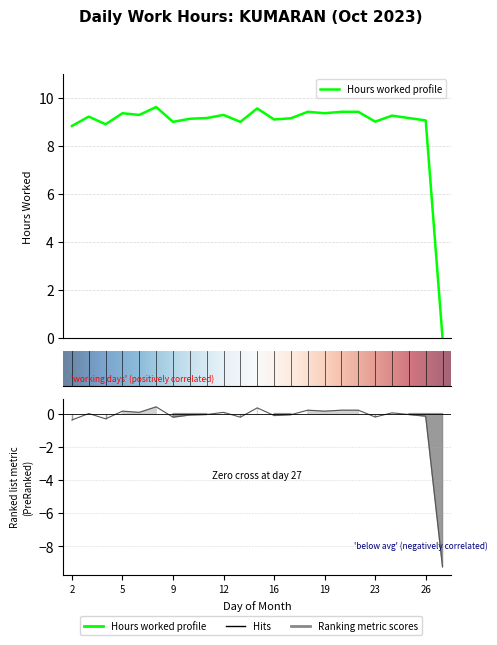

At which label does the data first exceed 9?

3